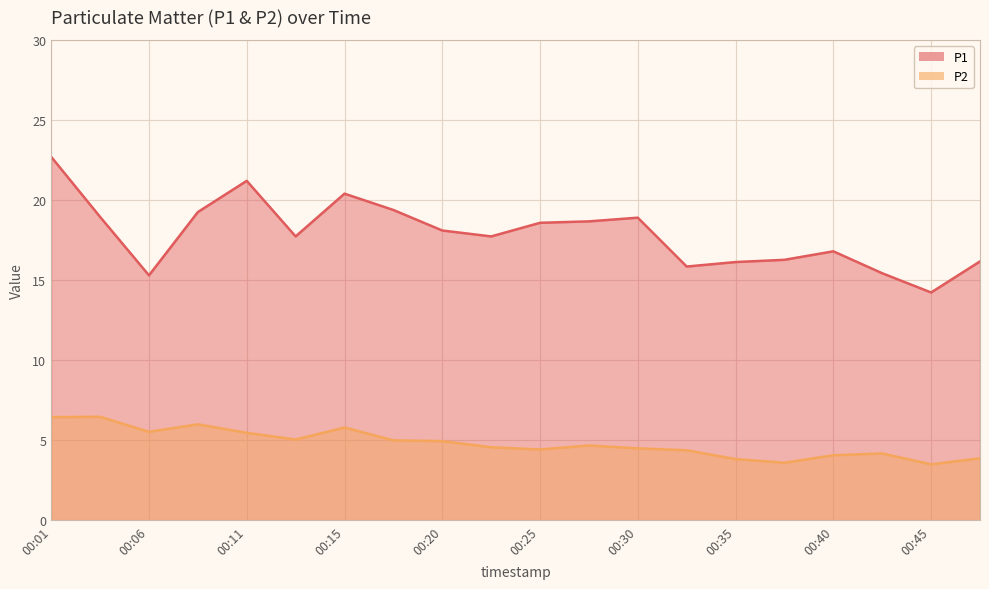

What is the minimum value for P1?

14.2